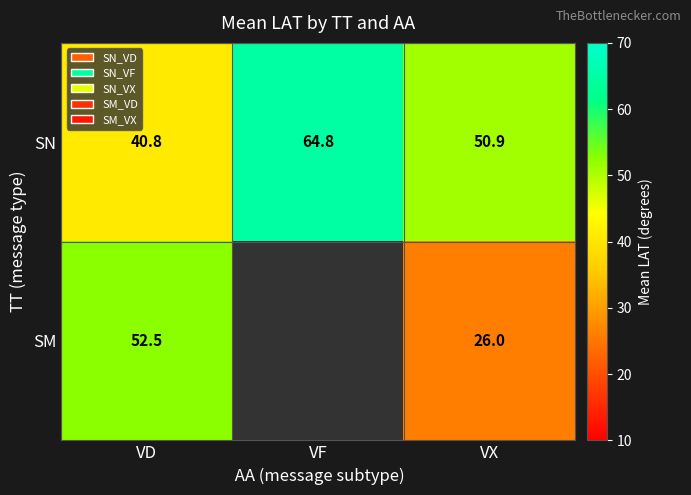

What is the total value across all series at VD?

93.3